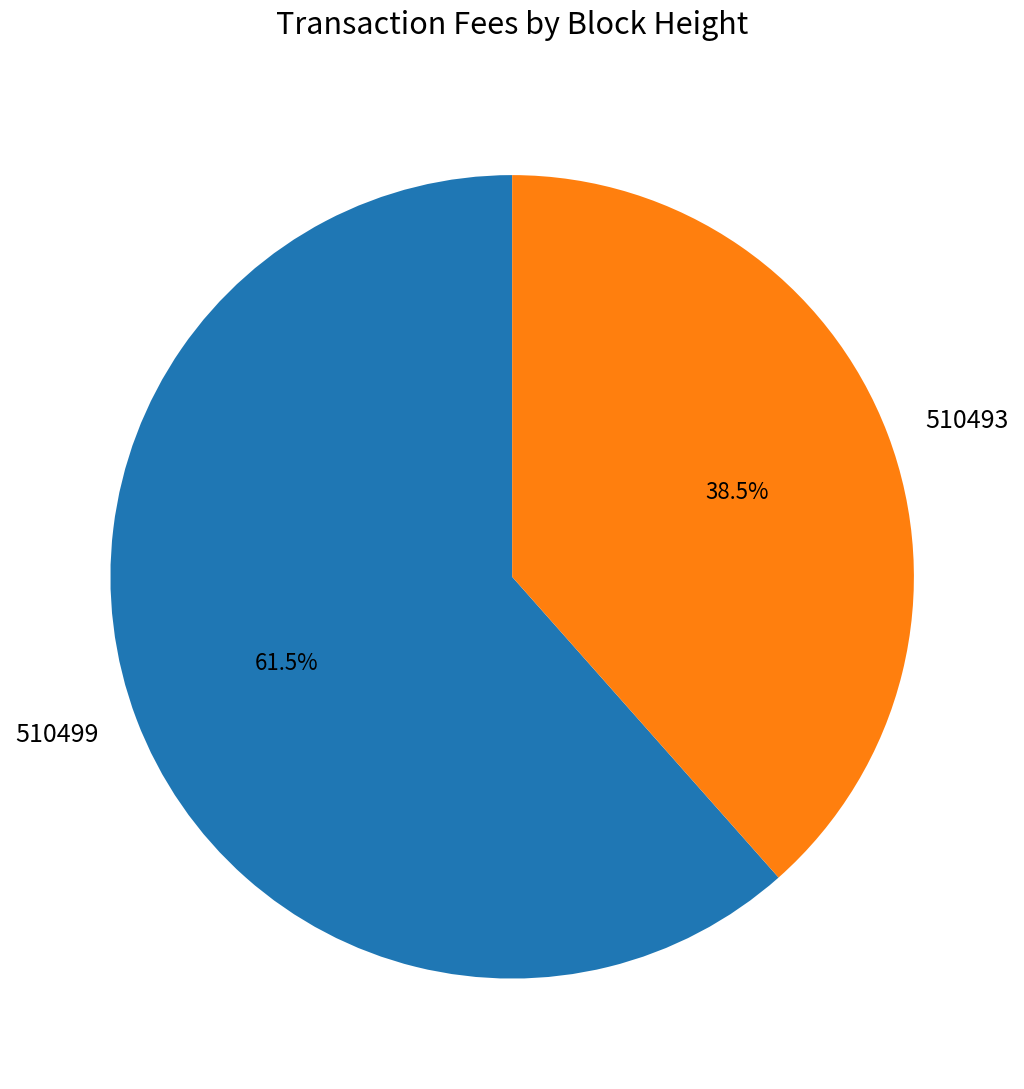

Count the number of slices in the pie.

2